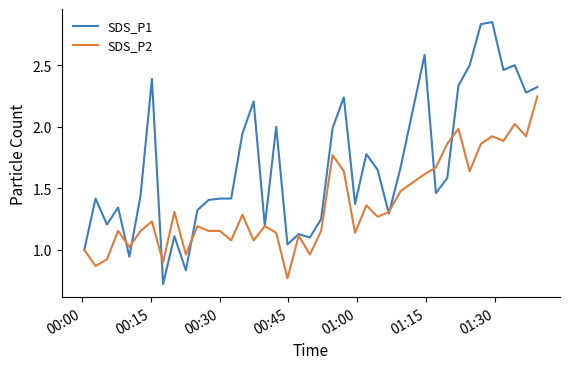

Which series has the largest total across all categories?

SDS_P1